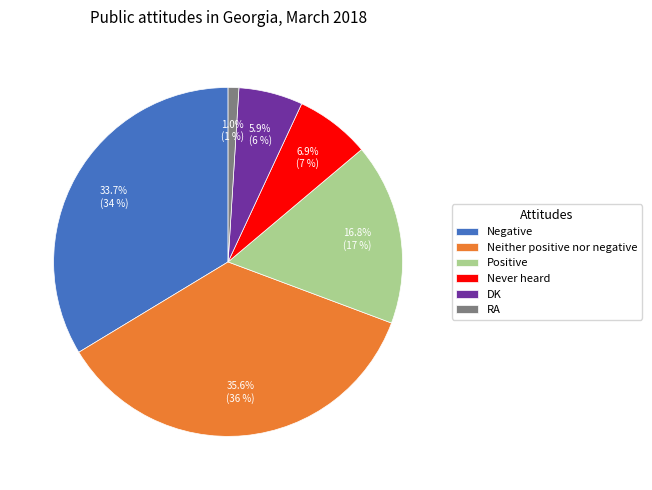

To the nearest percent, what portion does RA represent?

1%